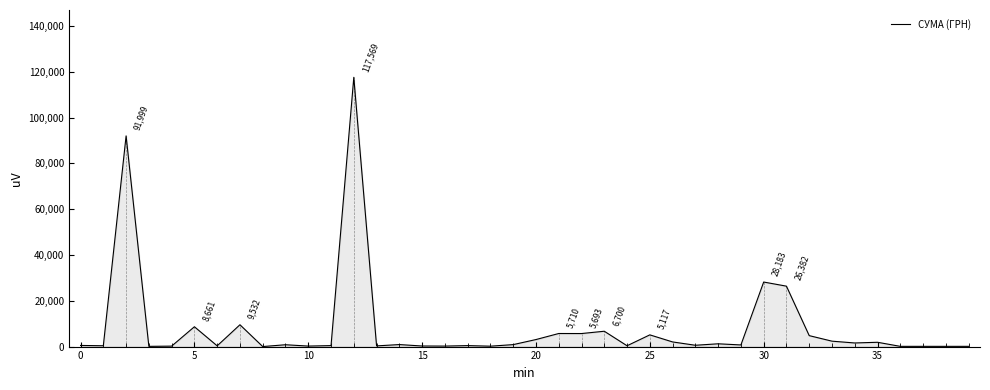

What is the maximum value shown in the chart?

117568.8